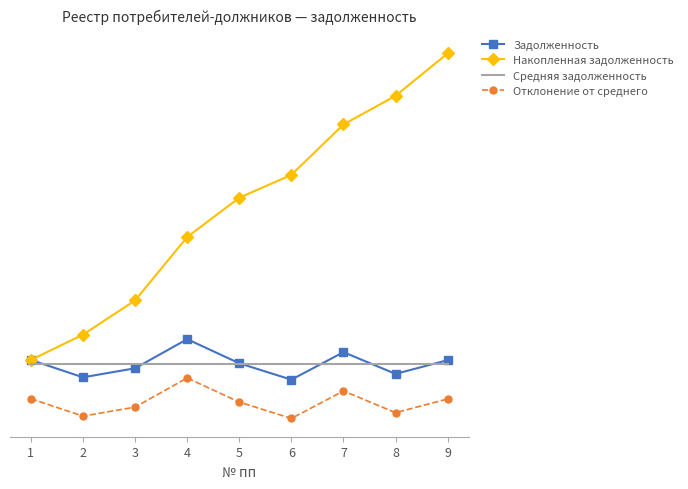

What is the approximate value of Средняя задолженность at 1?

4302.7